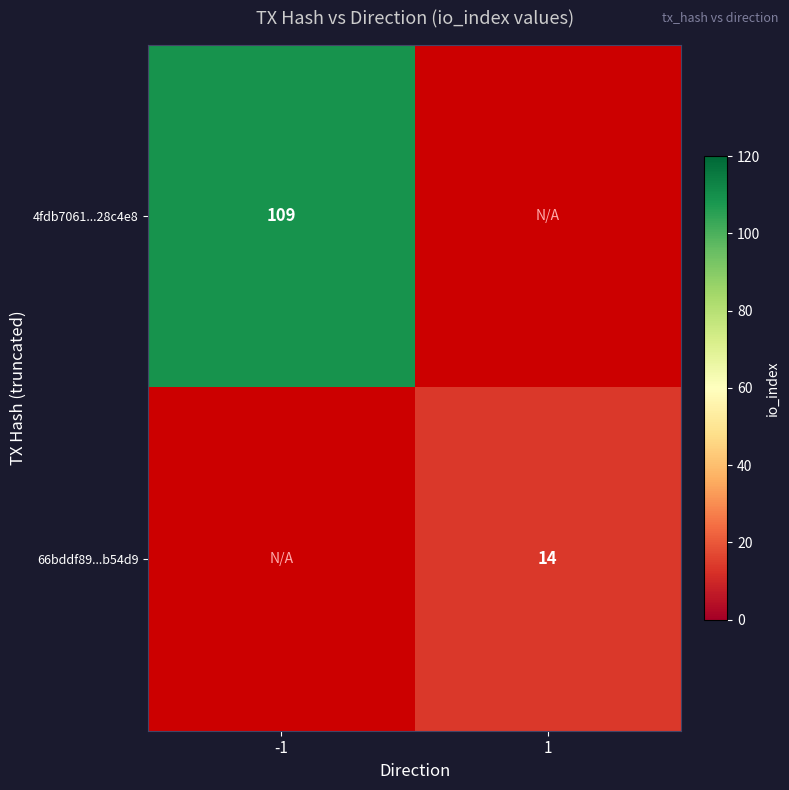

At how many categories does at least one series exceed 39?

1